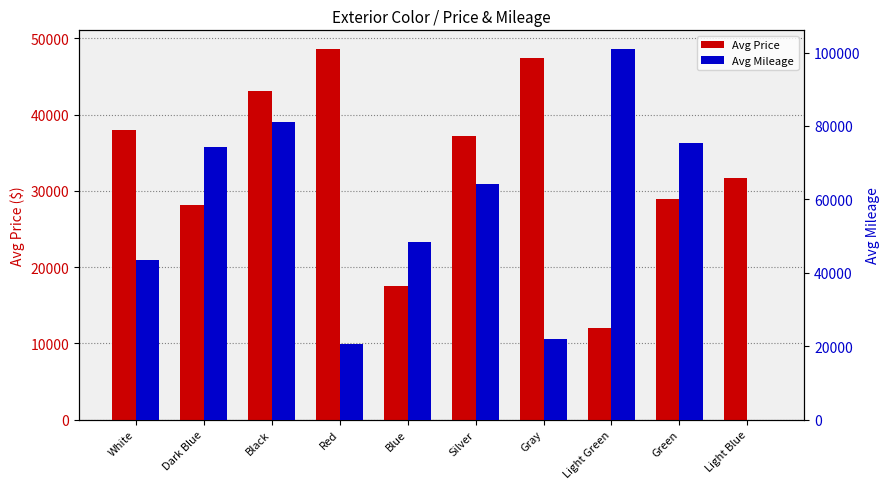

Which label corresponds to the largest value in the chart?

Light Green